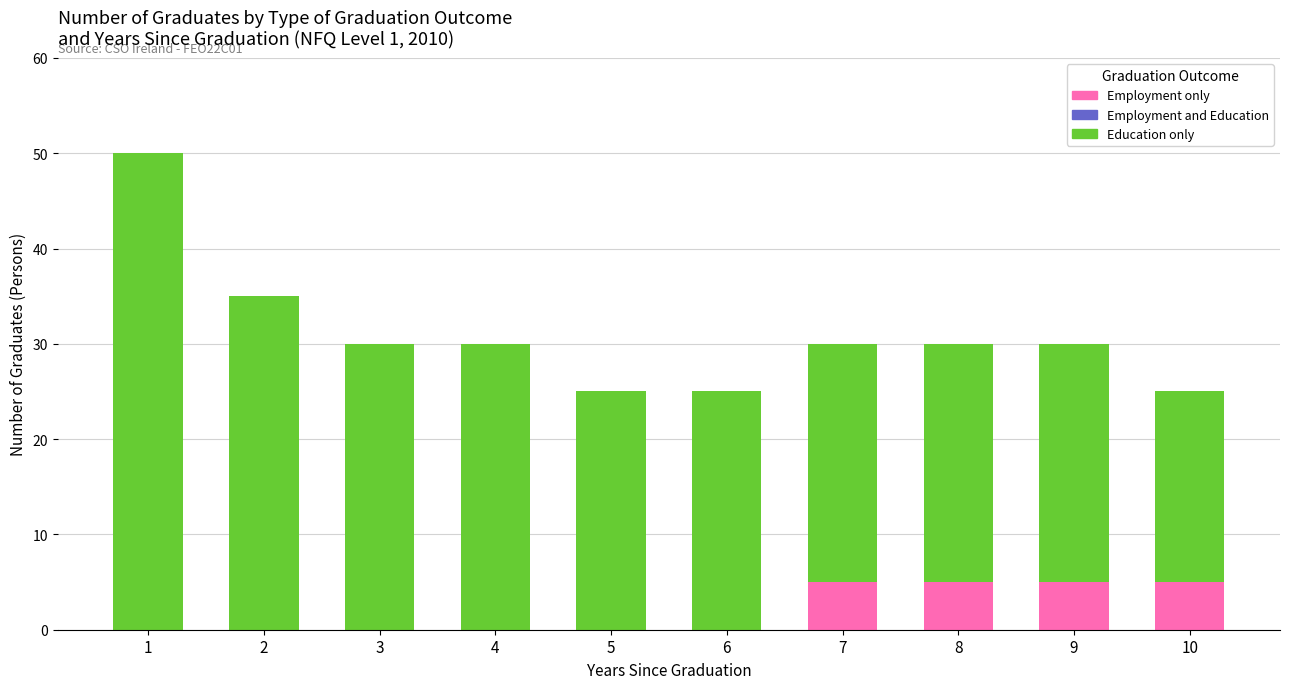

The value of Employment only at 3 is 0. True or false?

True